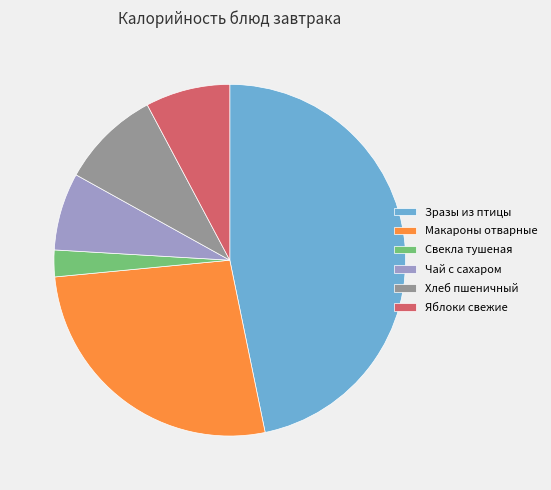

True or false: Чай с сахаром accounts for 19% of the total.

False